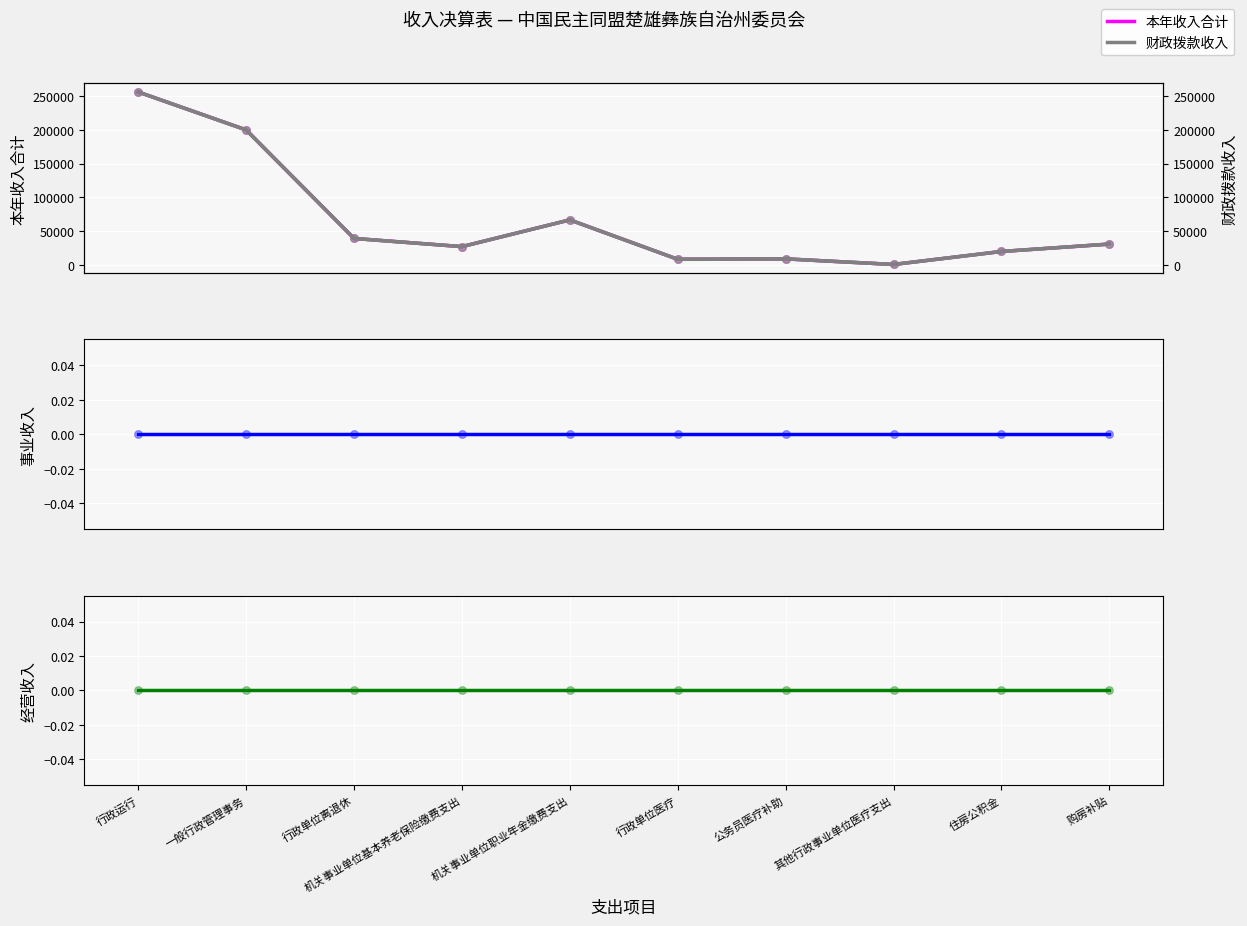

What is the total value across all series at 行政单位医疗?

16774.7